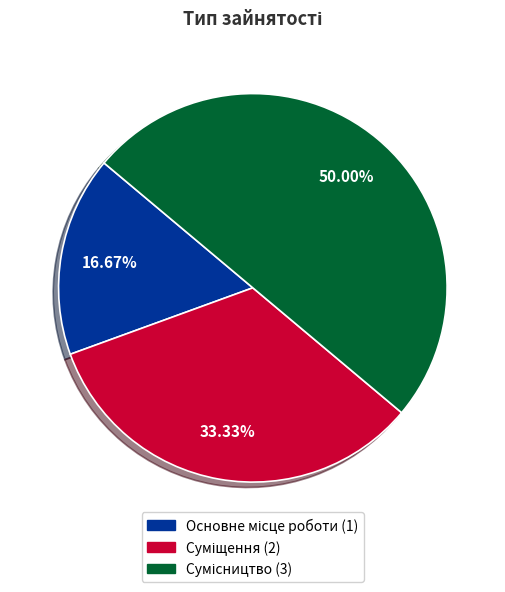

Count the number of slices in the pie.

3